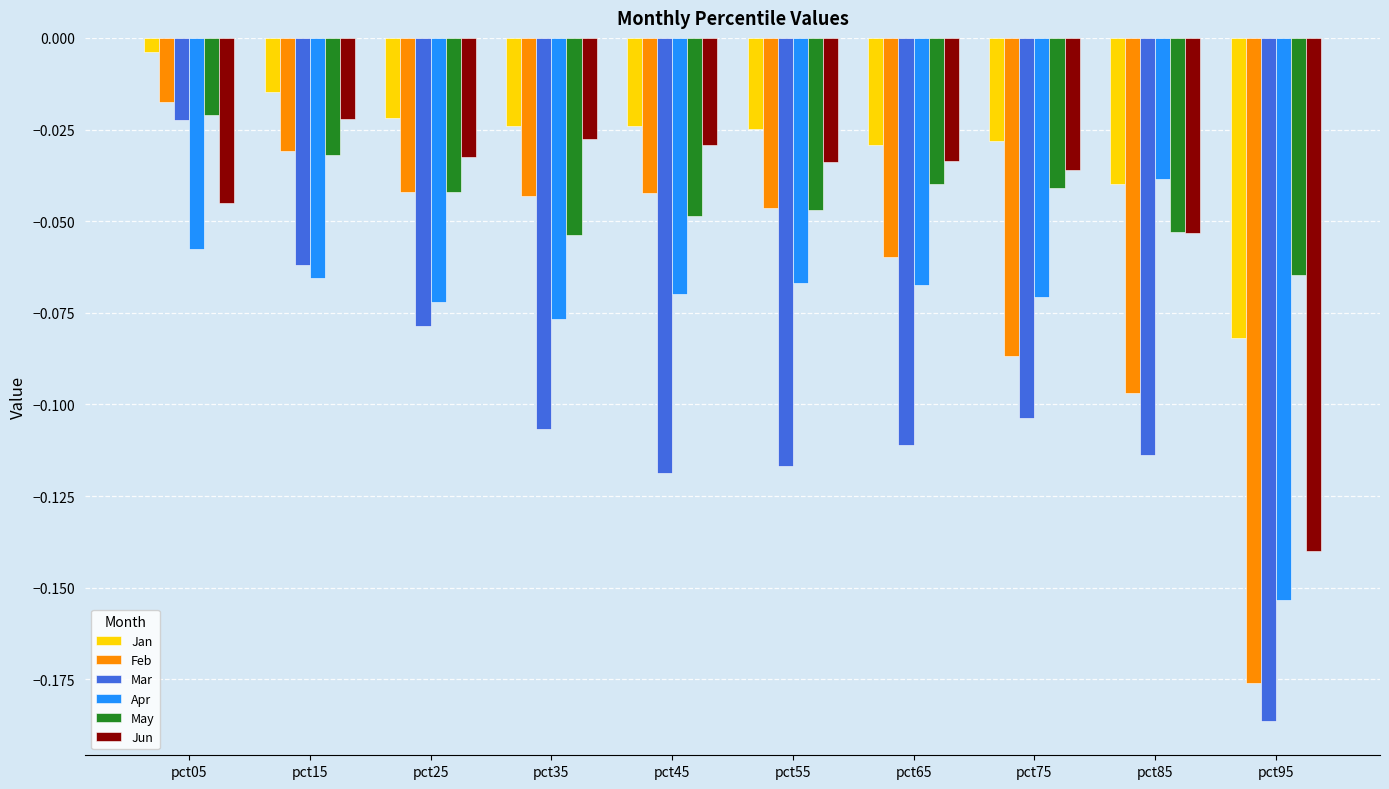

Rank the series at pct35 from lowest to highest value.

Mar, Apr, May, Feb, Jun, Jan